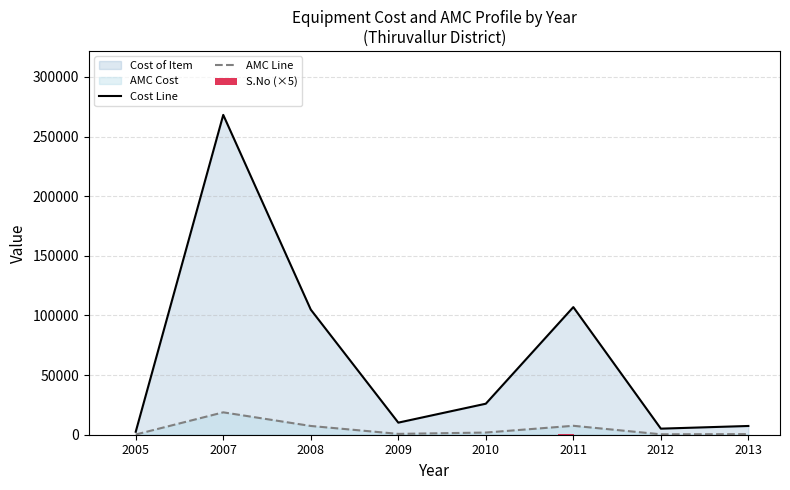

What is the difference between the AMC Line values at 2012 and 2005?

181.3